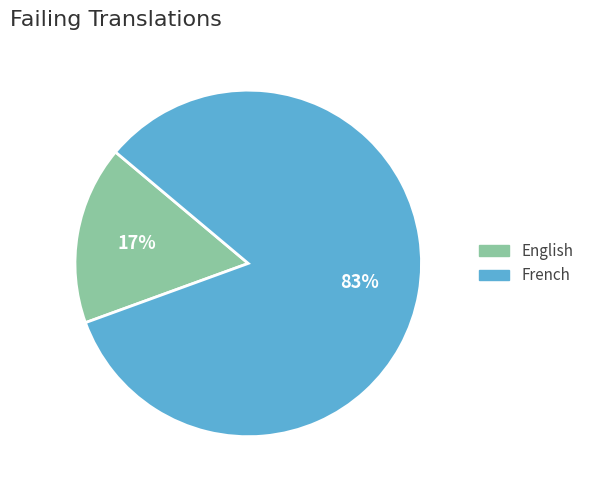

The English slice represents 17% of the pie. True or false?

True